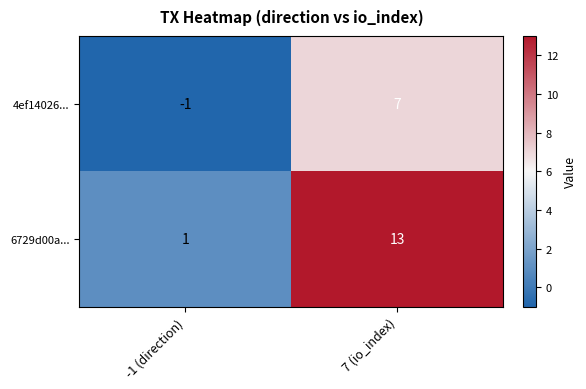

What is the sum of all 6729d00a... values?

14